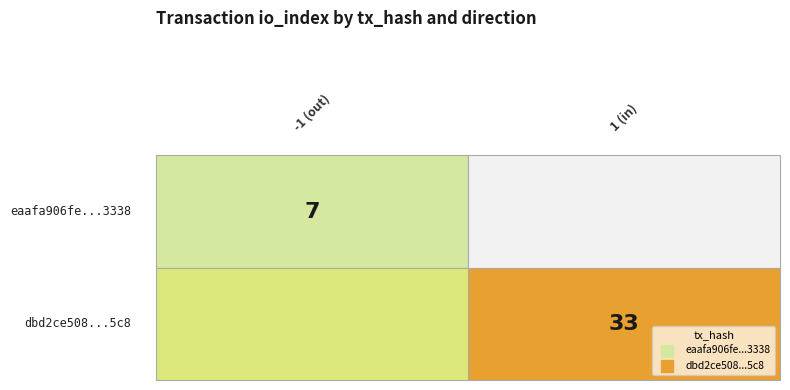

Is the value of dbd2ce508826df0bd1ab1721a48f1dcba03f5c8 at io_index greater than the value of eaafa906fe5206a76e285ce80239f04be4c3338 at direction?

Yes